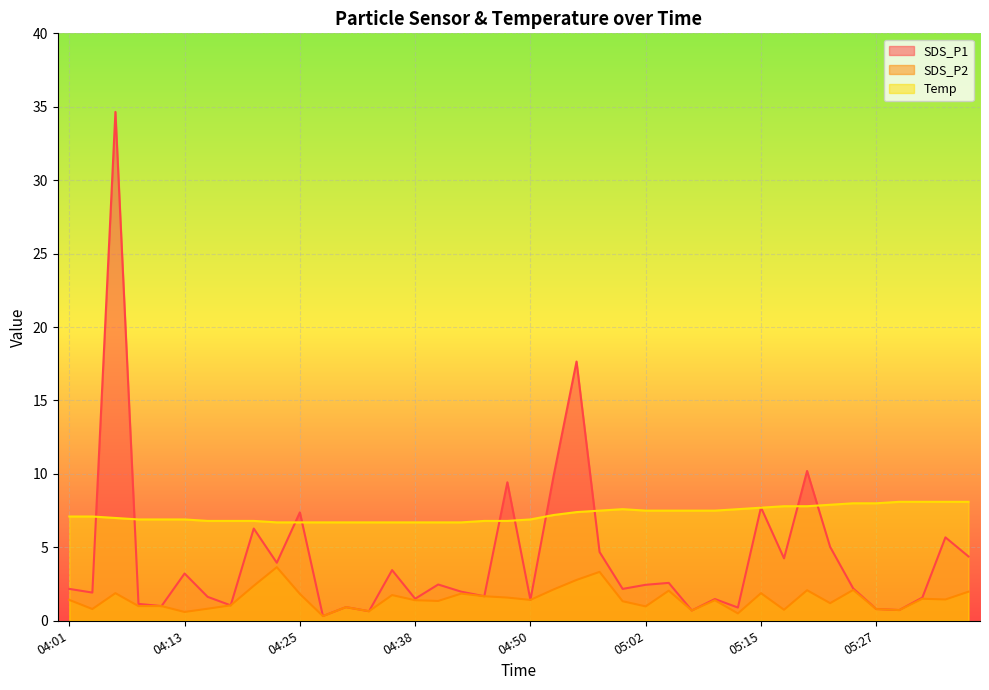

What is the minimum value for SDS_P2?

0.3